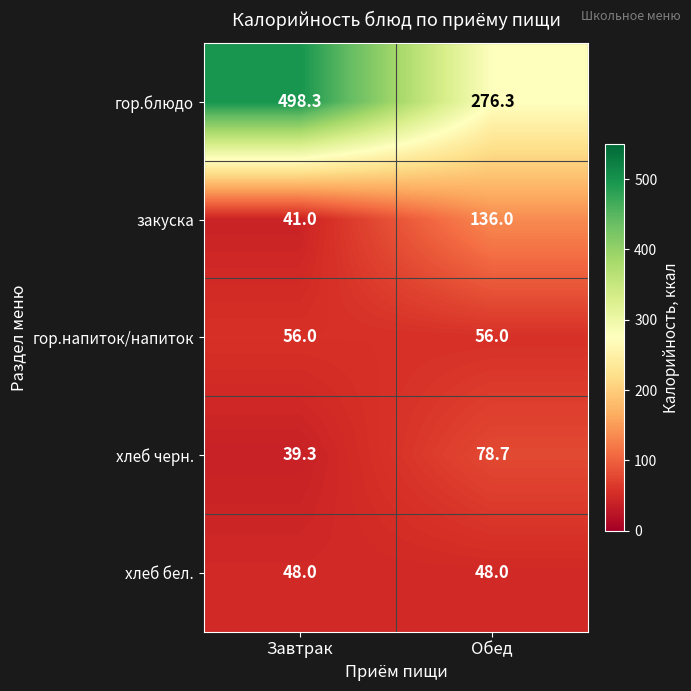

Reading left to right, transcribe all the data shown in this chart.

гор.блюдо: Завтрак=498.3	Обед=276.3
закуска: Завтрак=41.0	Обед=136.0
гор.напиток/напиток: Завтрак=56.0	Обед=56.0
хлеб черн.: Завтрак=39.3	Обед=78.7
хлеб бел.: Завтрак=48.0	Обед=48.0